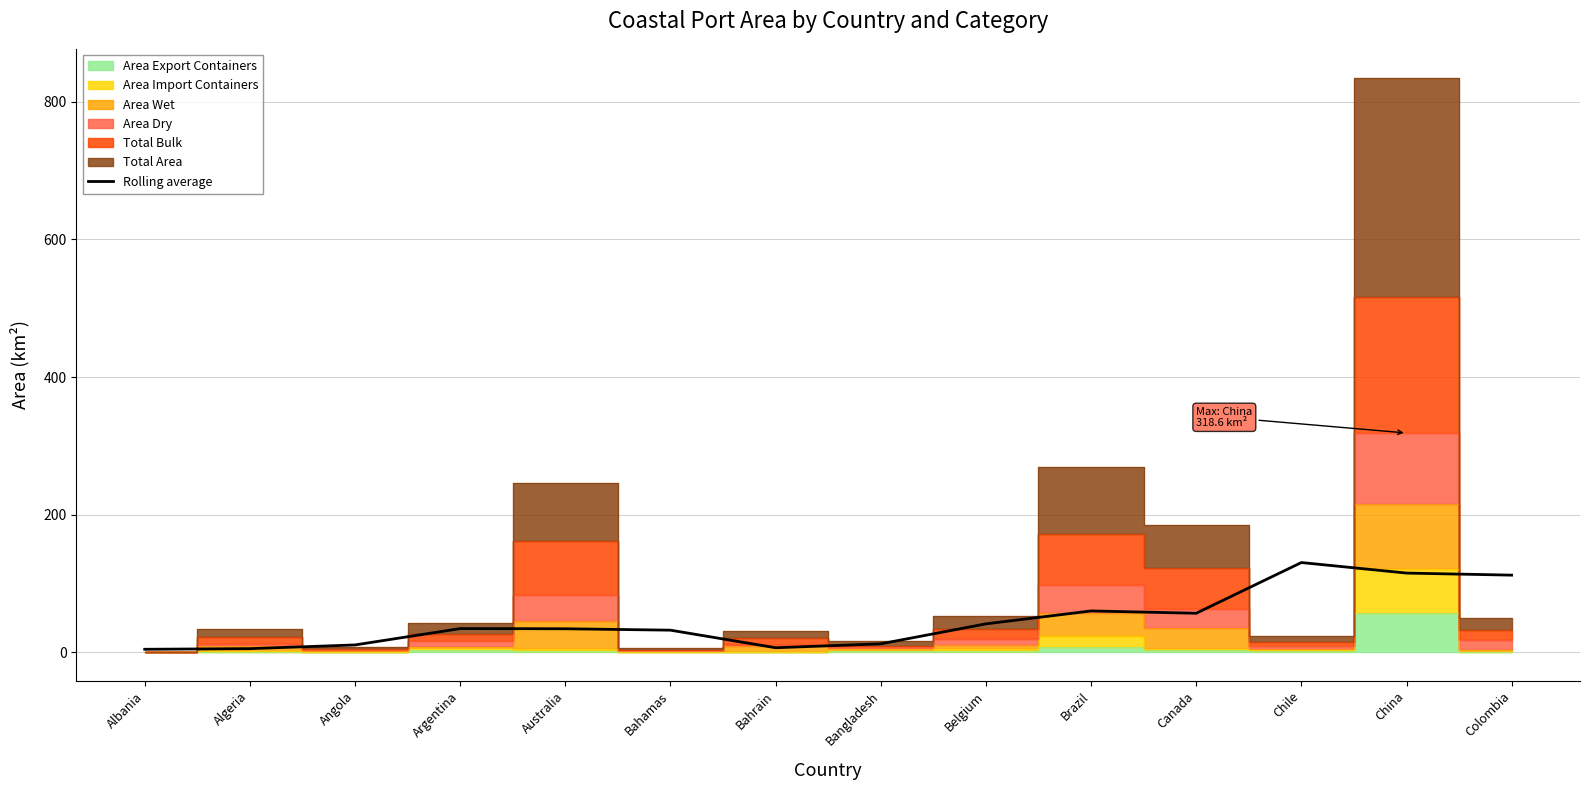

Where is the data nearest to the value 67?

Brazil